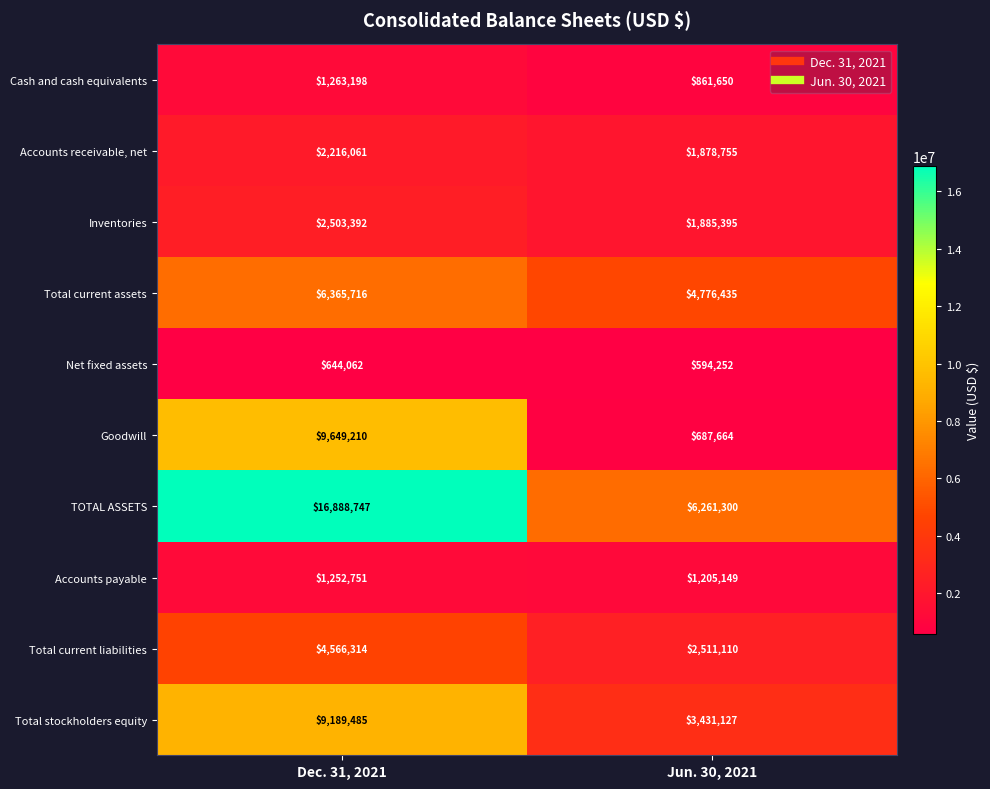

Reading left to right, extract all data points from this chart.

Cash and cash equivalents: Dec. 31, 2021=1263198	Jun. 30, 2021=861650
Accounts receivable, net: Dec. 31, 2021=2216061	Jun. 30, 2021=1878755
Inventories: Dec. 31, 2021=2503392	Jun. 30, 2021=1885395
Total current assets: Dec. 31, 2021=6365716	Jun. 30, 2021=4776435
Net fixed assets: Dec. 31, 2021=644062	Jun. 30, 2021=594252
Goodwill: Dec. 31, 2021=9649210	Jun. 30, 2021=687664
TOTAL ASSETS: Dec. 31, 2021=16888747	Jun. 30, 2021=6261300
Accounts payable: Dec. 31, 2021=1252751	Jun. 30, 2021=1205149
Total current liabilities: Dec. 31, 2021=4566314	Jun. 30, 2021=2511110
Total stockholders equity: Dec. 31, 2021=9189485	Jun. 30, 2021=3431127